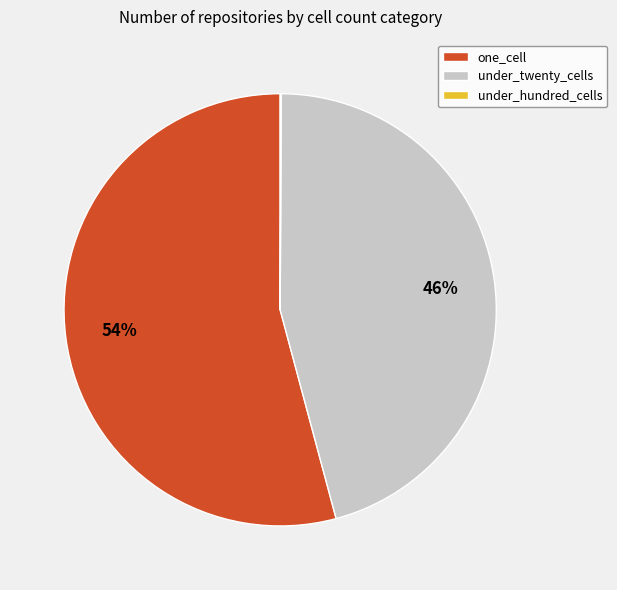

To the nearest percent, what is the difference between the one_cell and under_twenty_cells slice percentages?

8%